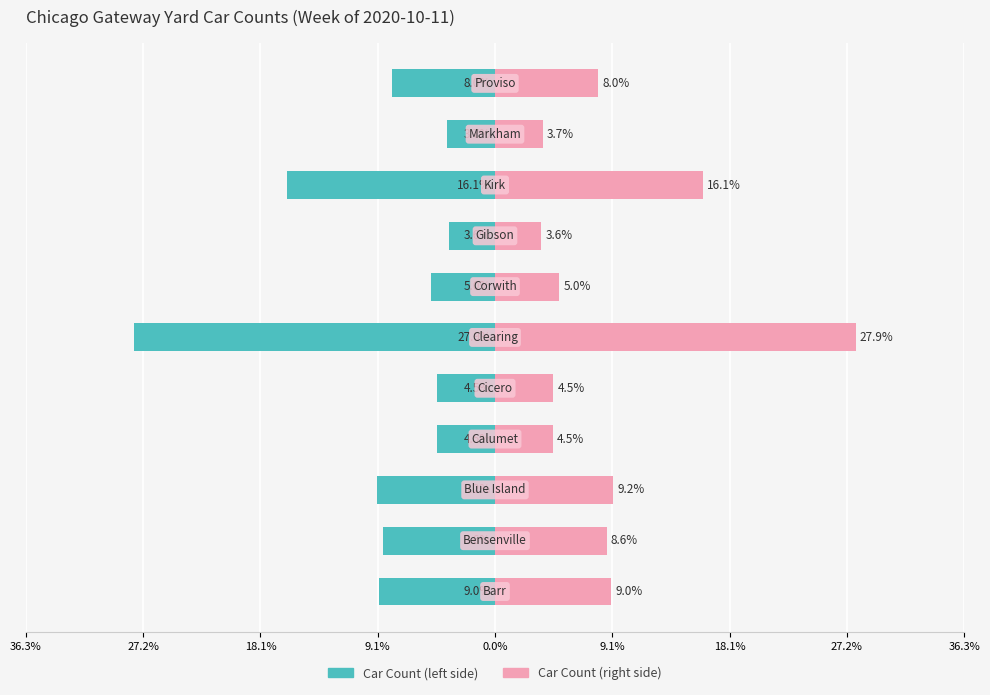

Which series changed the most between 36.3% and 9?

Car Count (left)